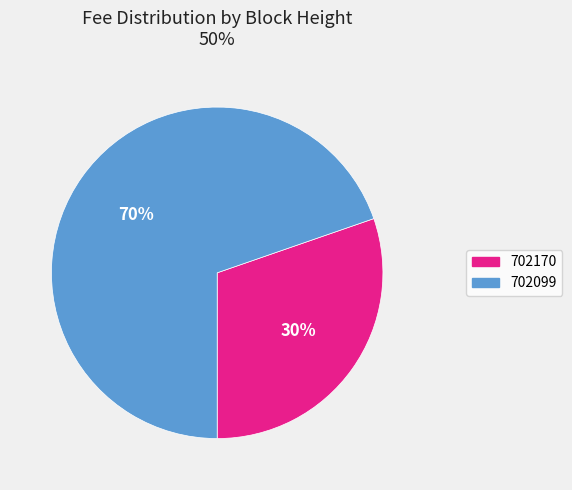

Between 702099 and 702170, which is larger?

702099